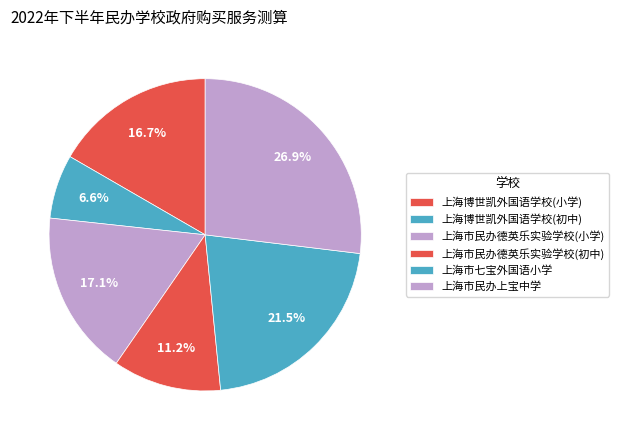

What is the smallest slice in the pie chart?

上海博世凯外国语学校(初中)